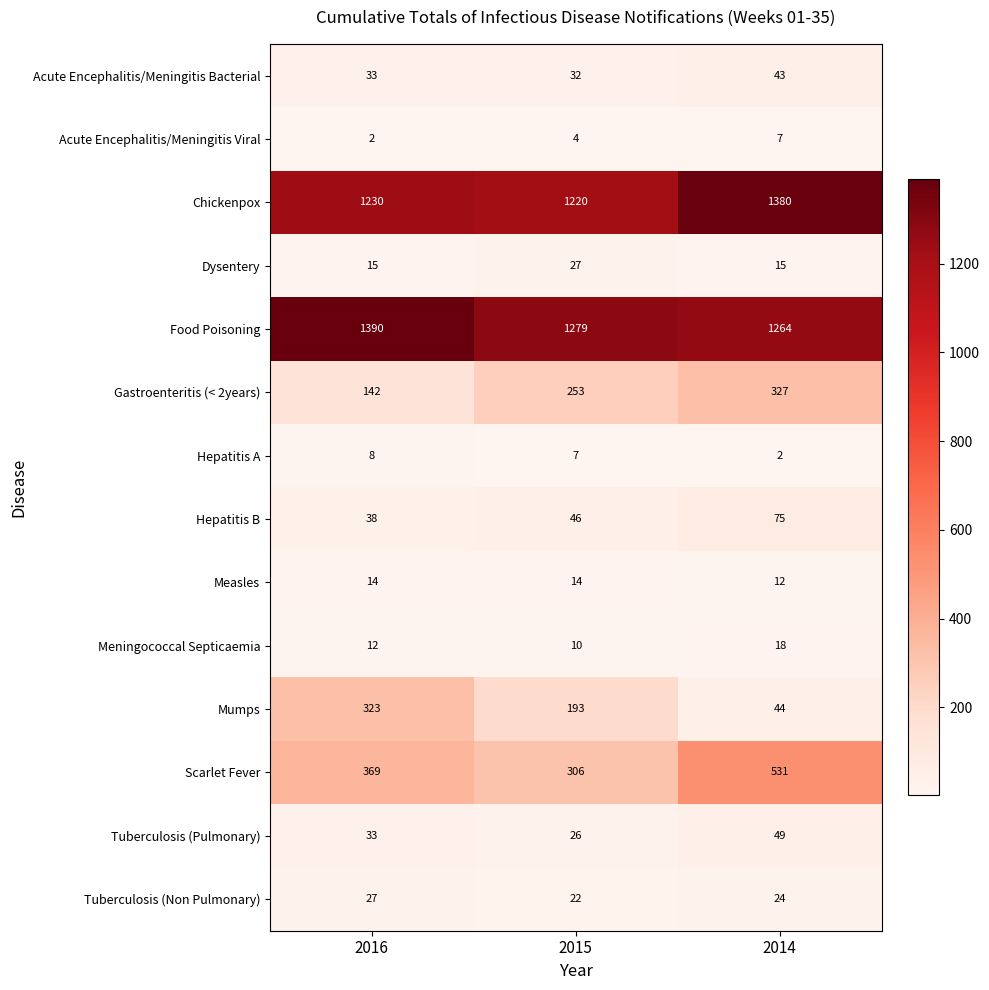

How many series are shown in this chart?

14